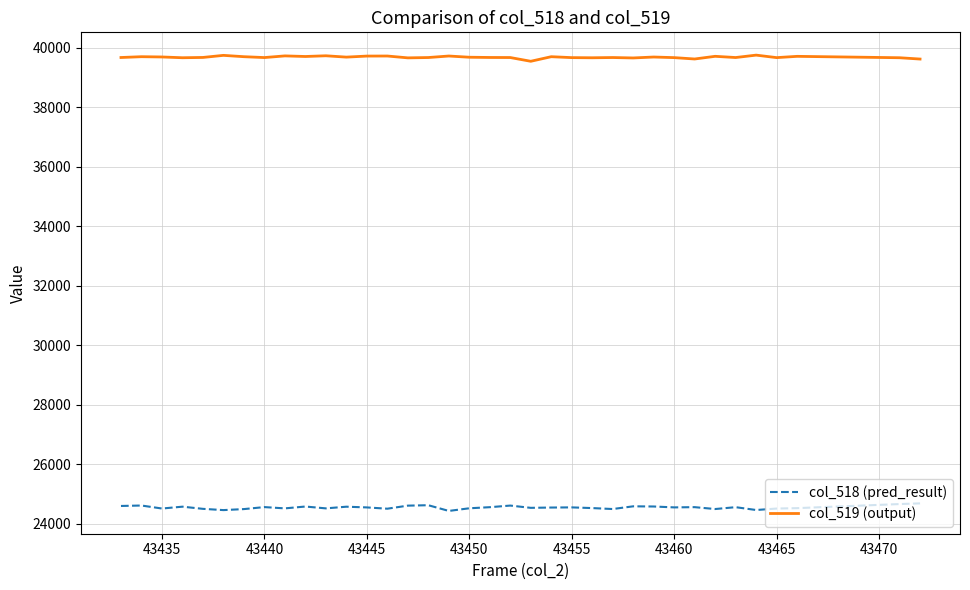

Which series has the largest total across all categories?

col_519 (output)